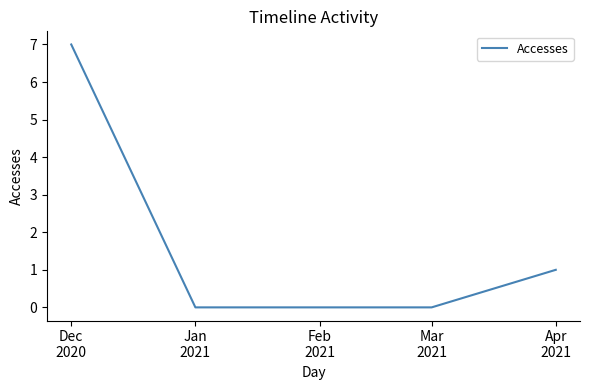

What is the maximum value shown in the chart?

7